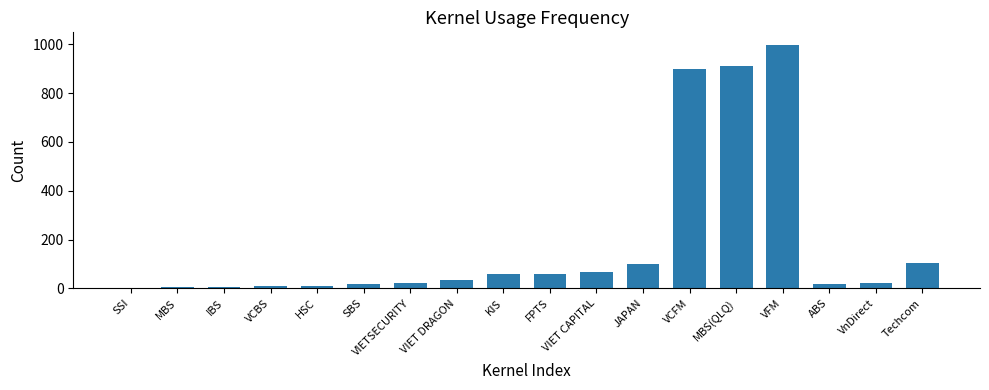

Is it true that the value at VIET CAPITAL is 68?

True